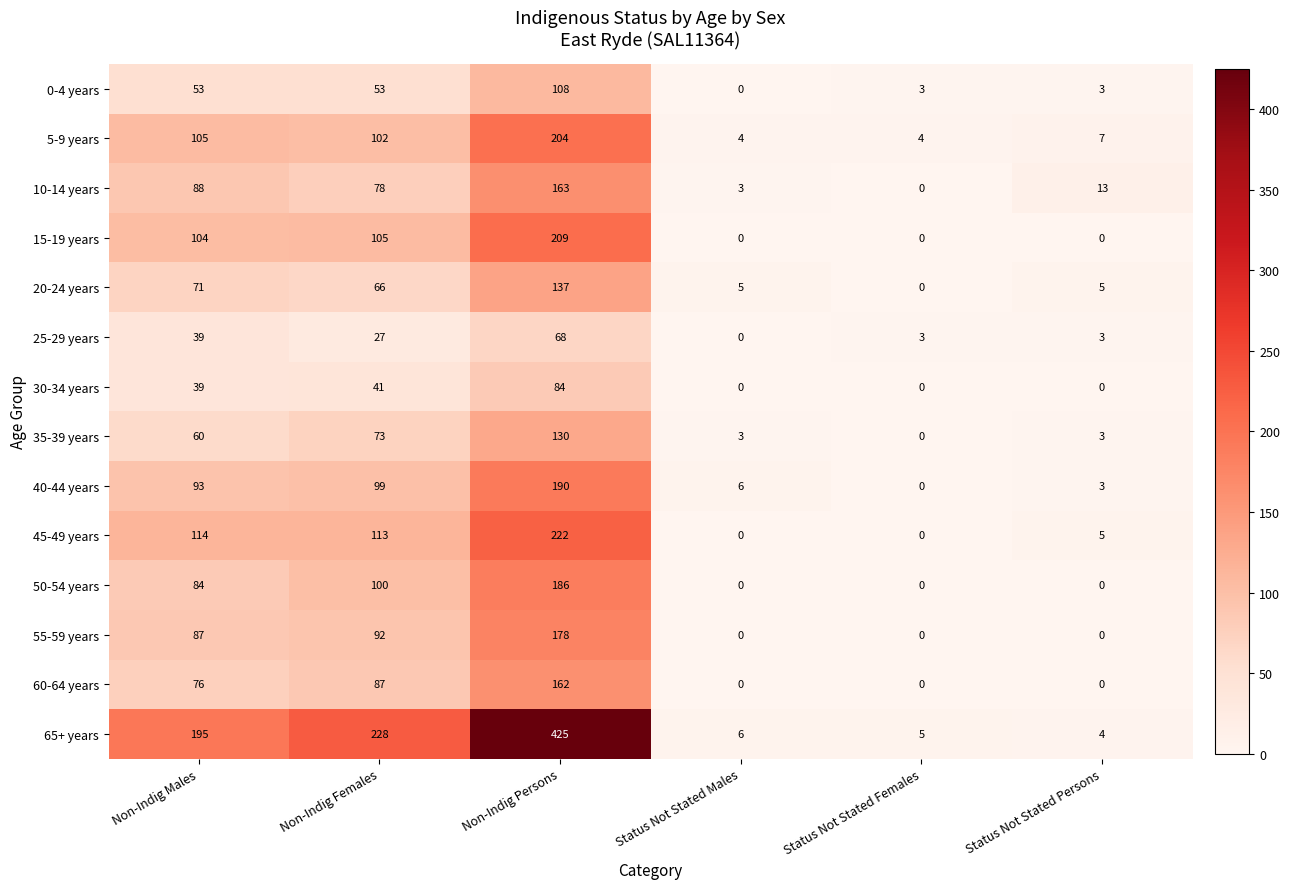

Which category has the lowest value in the 35-39 years series?

Status Not Stated Females